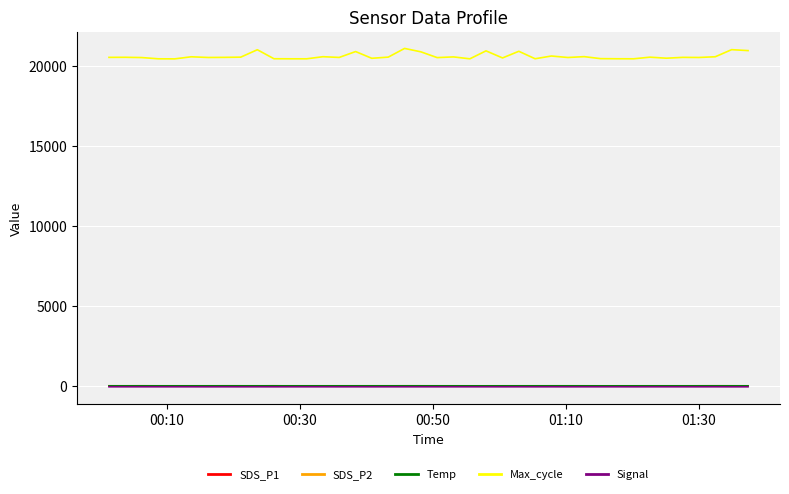

True or false: SDS_P1 and Max_cycle intersect in this chart.

False